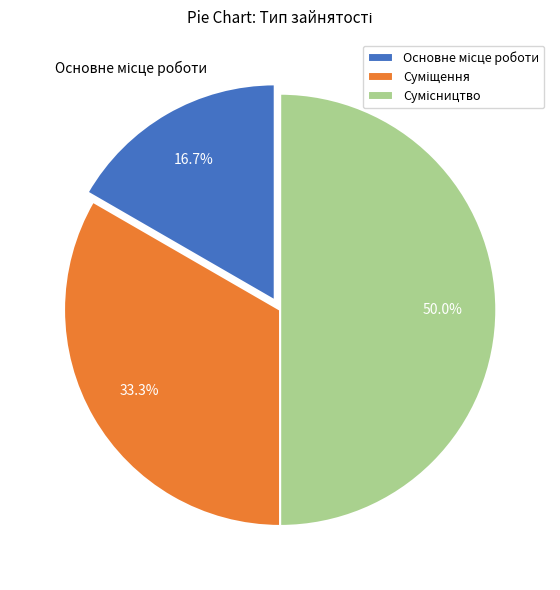

How many segments does this pie chart have?

3